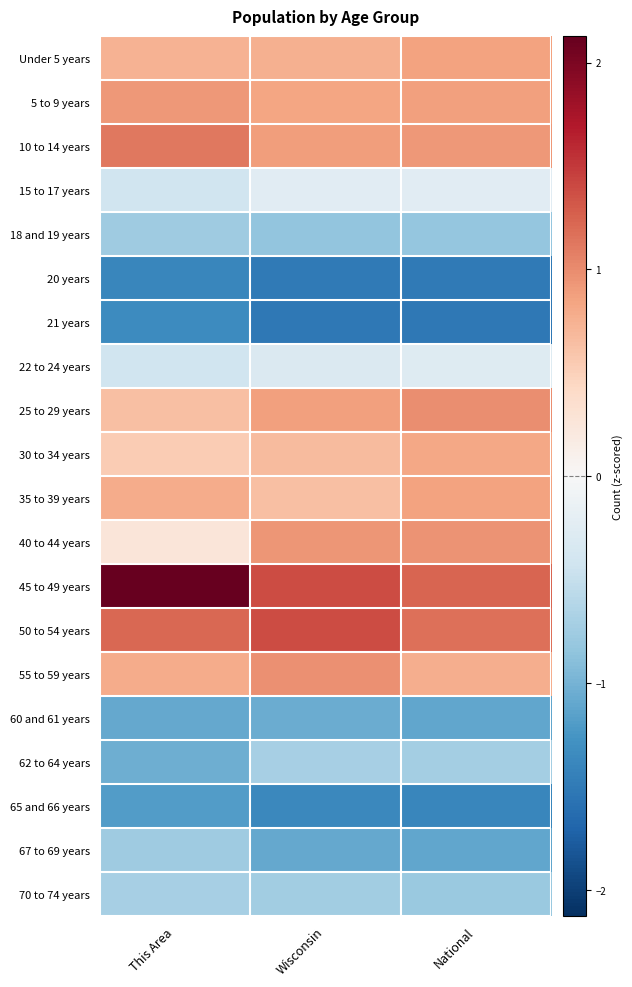

Reading left to right, transcribe all the data shown in this chart.

Under 5 years: This Area=0.7	Wisconsin=0.8	National=0.9
5 to 9 years: This Area=0.9	Wisconsin=0.8	National=0.9
10 to 14 years: This Area=1.1	Wisconsin=0.9	National=0.9
15 to 17 years: This Area=-0.4	Wisconsin=-0.2	National=-0.2
18 and 19 years: This Area=-0.8	Wisconsin=-0.8	National=-0.8
20 years: This Area=-1.4	Wisconsin=-1.5	National=-1.5
21 years: This Area=-1.3	Wisconsin=-1.5	National=-1.5
22 to 24 years: This Area=-0.4	Wisconsin=-0.3	National=-0.3
25 to 29 years: This Area=0.6	Wisconsin=0.9	National=1.0
30 to 34 years: This Area=0.5	Wisconsin=0.7	National=0.8
35 to 39 years: This Area=0.8	Wisconsin=0.6	National=0.9
40 to 44 years: This Area=0.3	Wisconsin=0.9	National=1.0
45 to 49 years: This Area=2.1	Wisconsin=1.4	National=1.2
50 to 54 years: This Area=1.2	Wisconsin=1.4	National=1.2
55 to 59 years: This Area=0.8	Wisconsin=1.0	National=0.8
60 and 61 years: This Area=-1.1	Wisconsin=-1.1	National=-1.1
62 to 64 years: This Area=-1.0	Wisconsin=-0.7	National=-0.7
65 and 66 years: This Area=-1.2	Wisconsin=-1.4	National=-1.4
67 to 69 years: This Area=-0.8	Wisconsin=-1.1	National=-1.1
70 to 74 years: This Area=-0.7	Wisconsin=-0.7	National=-0.8